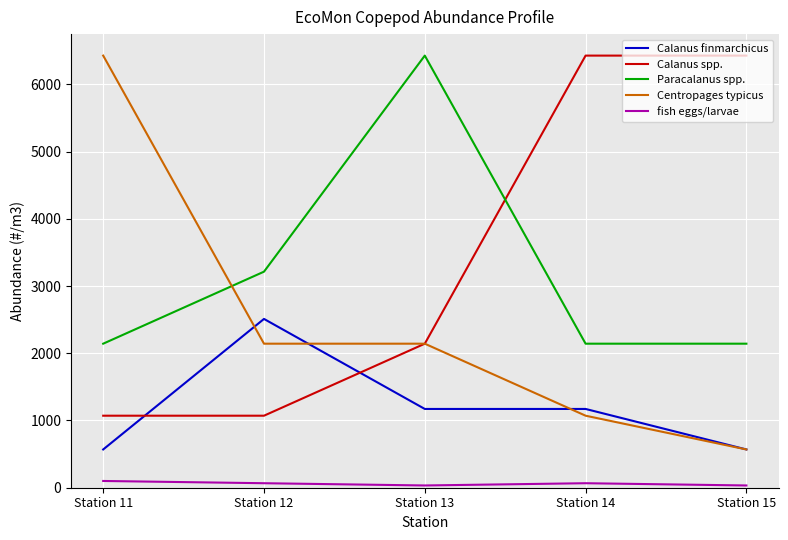

What is the minimum value for Centropages typicus?

569.1